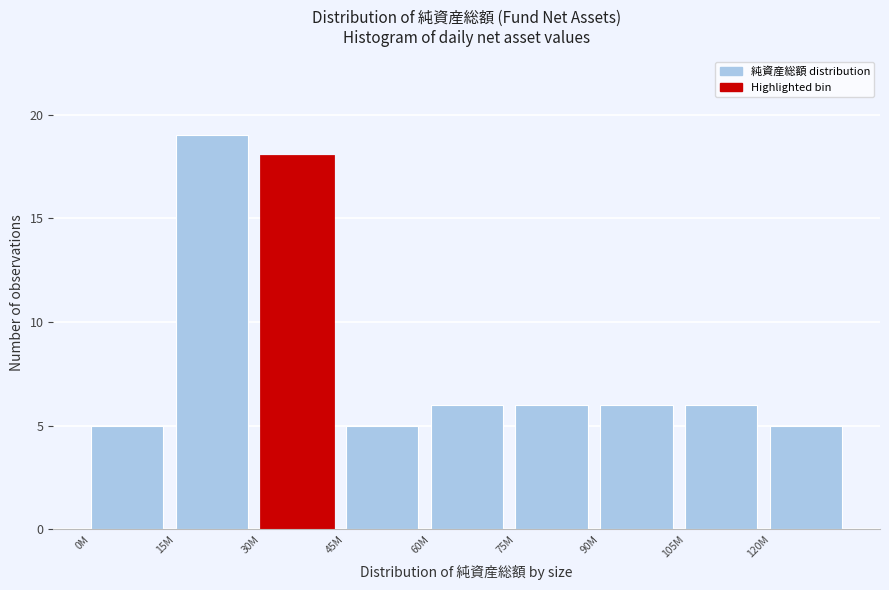

Reading left to right, extract all data points from this chart.

0M=5	15M=19	30M=18	45M=5	60M=6	75M=6	90M=6	105M=6	120M=5